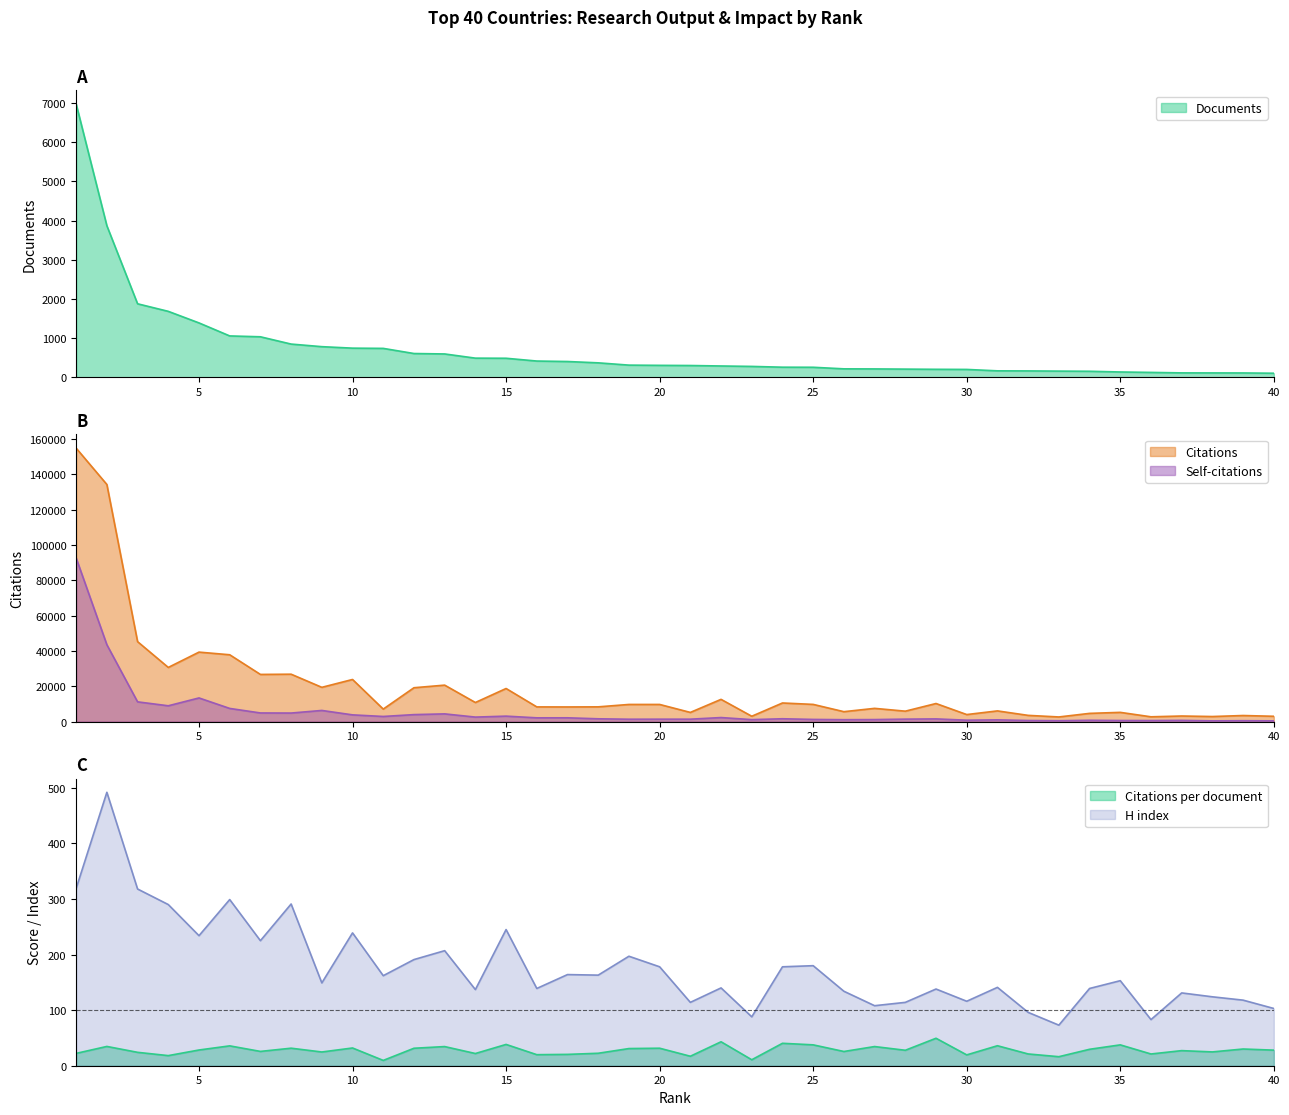

What is the sum of the Citations per document values at 6 and 14?

57.7